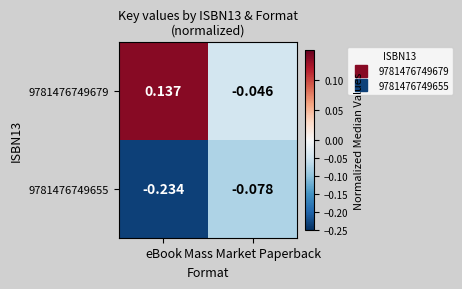

Which category has the lowest value across all series?

eBook